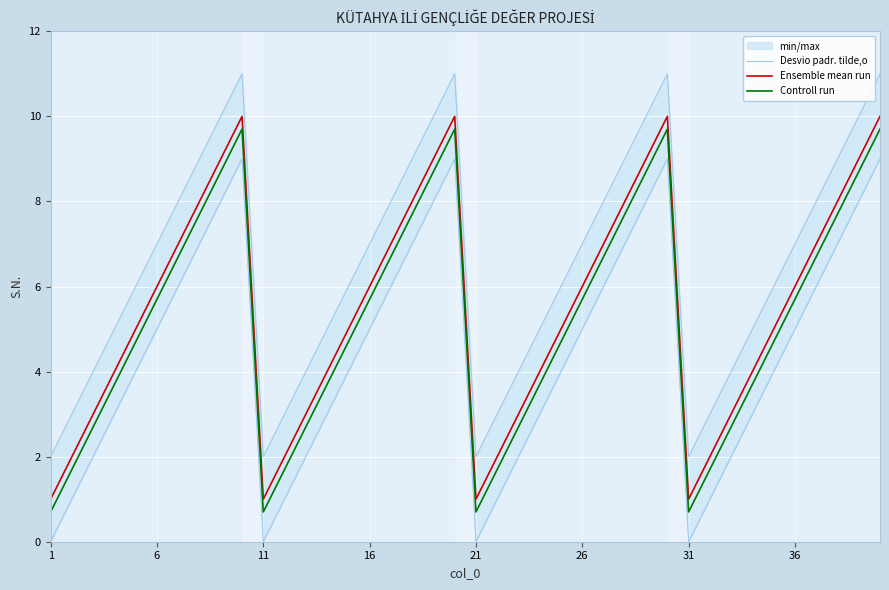

True or false: Ensemble mean run and Controll run intersect in this chart.

False